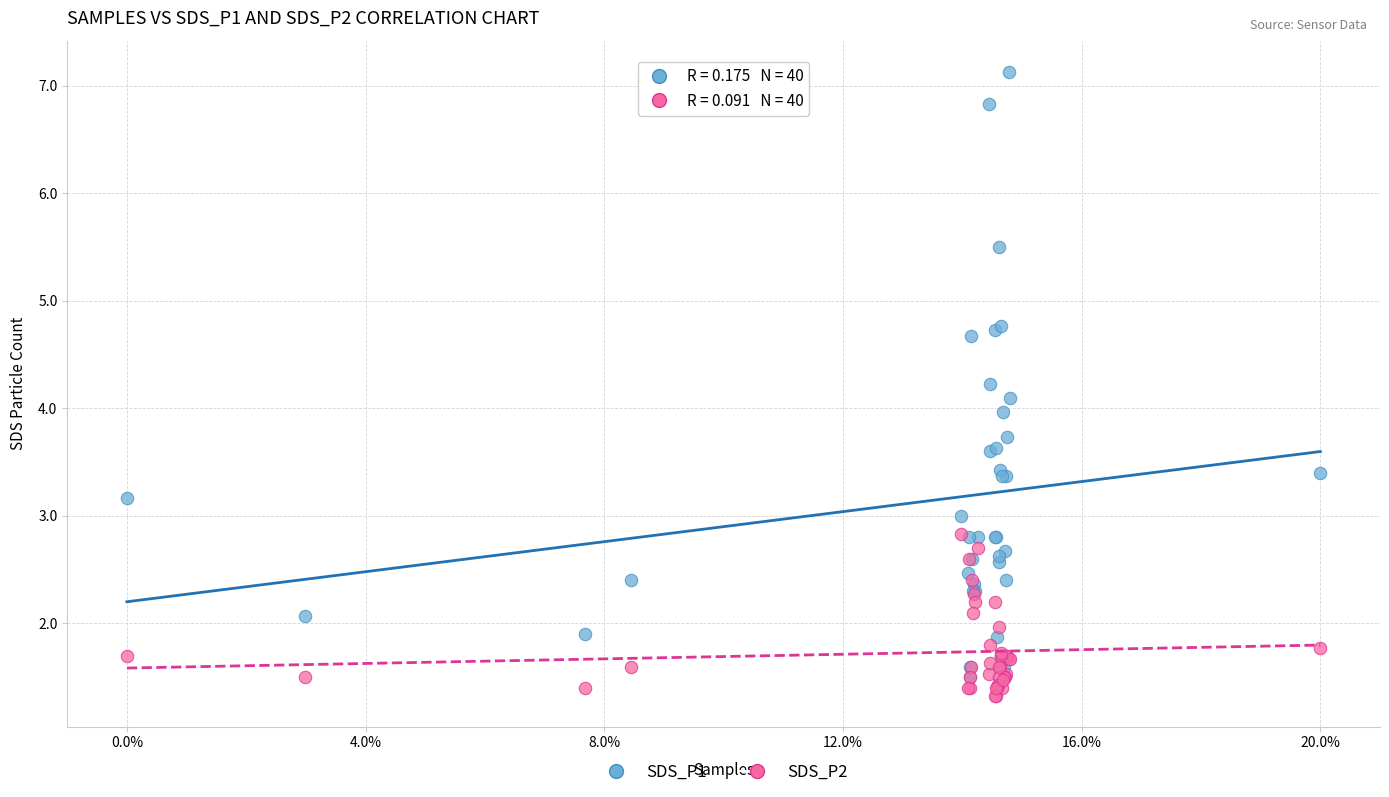

Which series has the widest spread of Y values?

SDS_P1